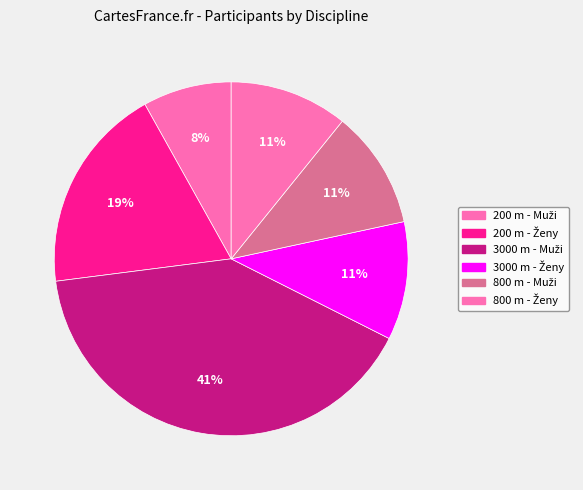

How many slices are in this pie chart?

6